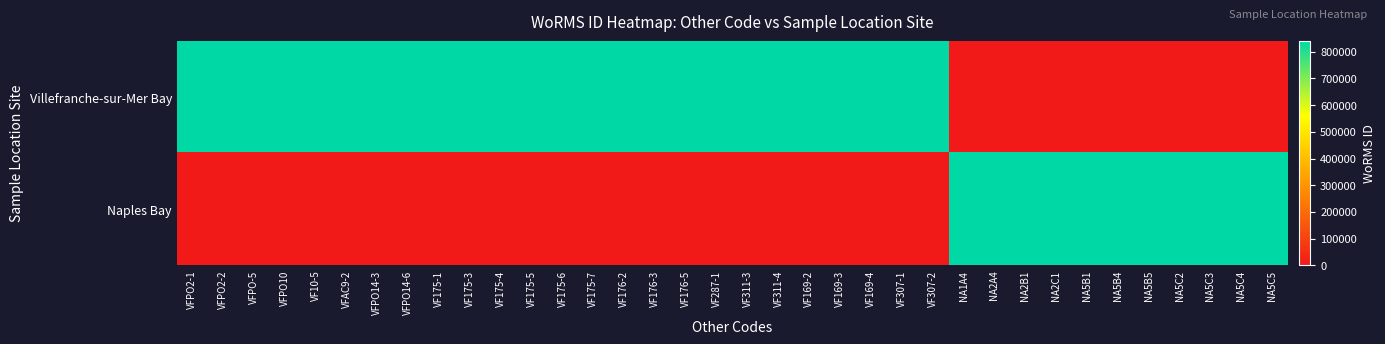

Reading left to right, what are all the values shown in this chart?

Villefranche-sur-Mer Bay: VFPO2-1=840495	VFPO2-2=840495	VFPO-5=840495	VFPO10=840495	VF10-5=840495	VFAC9-2=840495	VFPO14-3=840495	VFPO14-6=840495	VF175-1=840495	VF175-3=840495	VF175-4=840495	VF175-5=840495	VF175-6=840495	VF175-7=840495	VF176-2=840495	VF176-3=840495	VF176-5=840495	VF287-1=840495	VF311-3=840495	VF311-4=840495	VF169-2=840495	VF169-3=840495	VF169-4=840495	VF307-1=840495	VF307-2=840495	NA1A4=0	NA2A4=0	NA2B1=0	NA2C1=0	NA5B1=0	NA5B4=0	NA5B5=0	NA5C2=0	NA5C3=0	NA5C4=0	NA5C5=0
Naples Bay: VFPO2-1=0	VFPO2-2=0	VFPO-5=0	VFPO10=0	VF10-5=0	VFAC9-2=0	VFPO14-3=0	VFPO14-6=0	VF175-1=0	VF175-3=0	VF175-4=0	VF175-5=0	VF175-6=0	VF175-7=0	VF176-2=0	VF176-3=0	VF176-5=0	VF287-1=0	VF311-3=0	VF311-4=0	VF169-2=0	VF169-3=0	VF169-4=0	VF307-1=0	VF307-2=0	NA1A4=840495	NA2A4=840495	NA2B1=840495	NA2C1=840495	NA5B1=840495	NA5B4=840495	NA5B5=840495	NA5C2=840495	NA5C3=840495	NA5C4=840495	NA5C5=840495